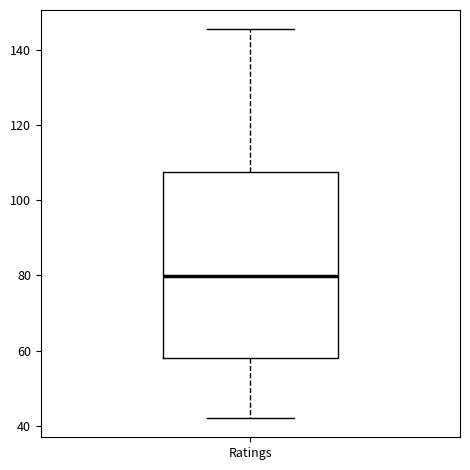

Read this box plot against the y-axis: the position of the median line, the range covered by the box, and the ends of both whiskers. The values are not printed on the chart, so give them approximately, as read against the axis.

median 80, box 58 to 108, whiskers 42 to 146